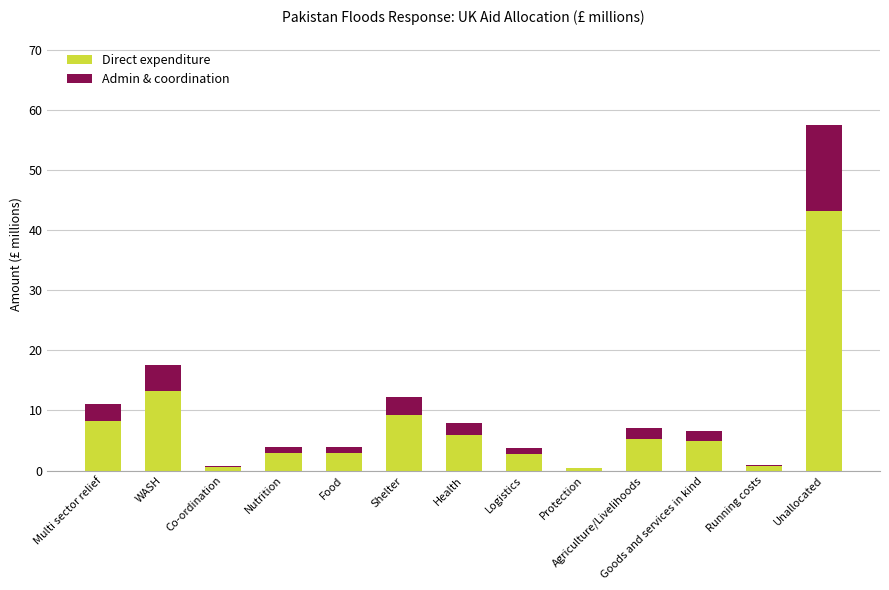

At which category is the sum across all series the highest?

Unallocated